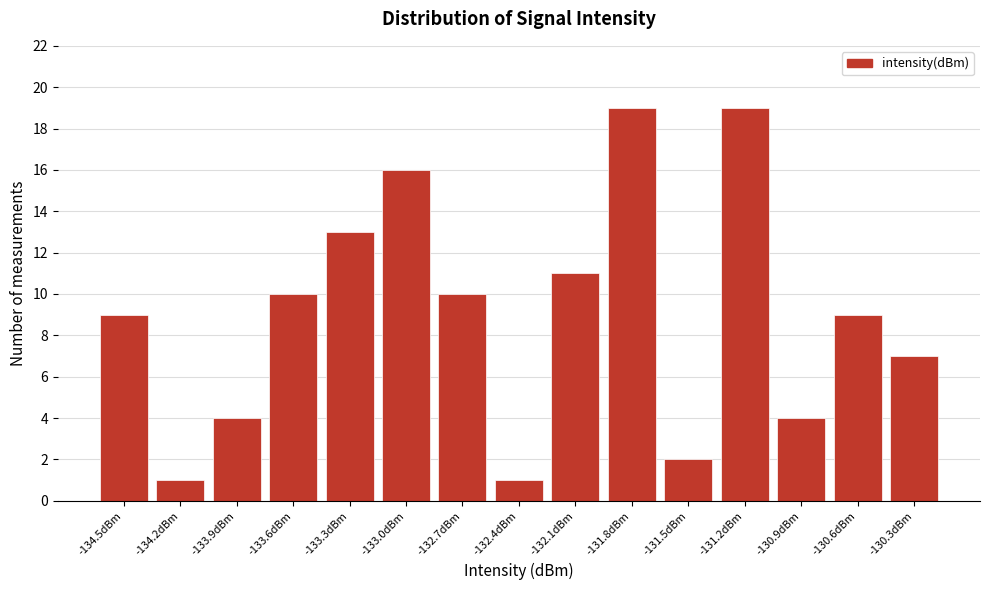

Reading right to left, extract all data points from this chart.

7	9	4	19	2	19	11	1	10	16	13	10	4	1	9